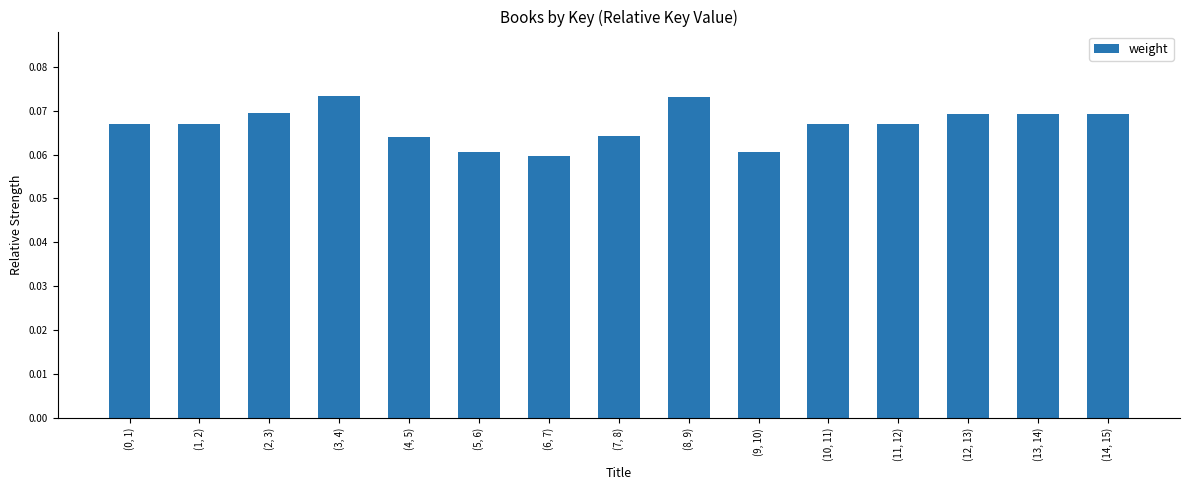

How many values are between 0 and 1?

15